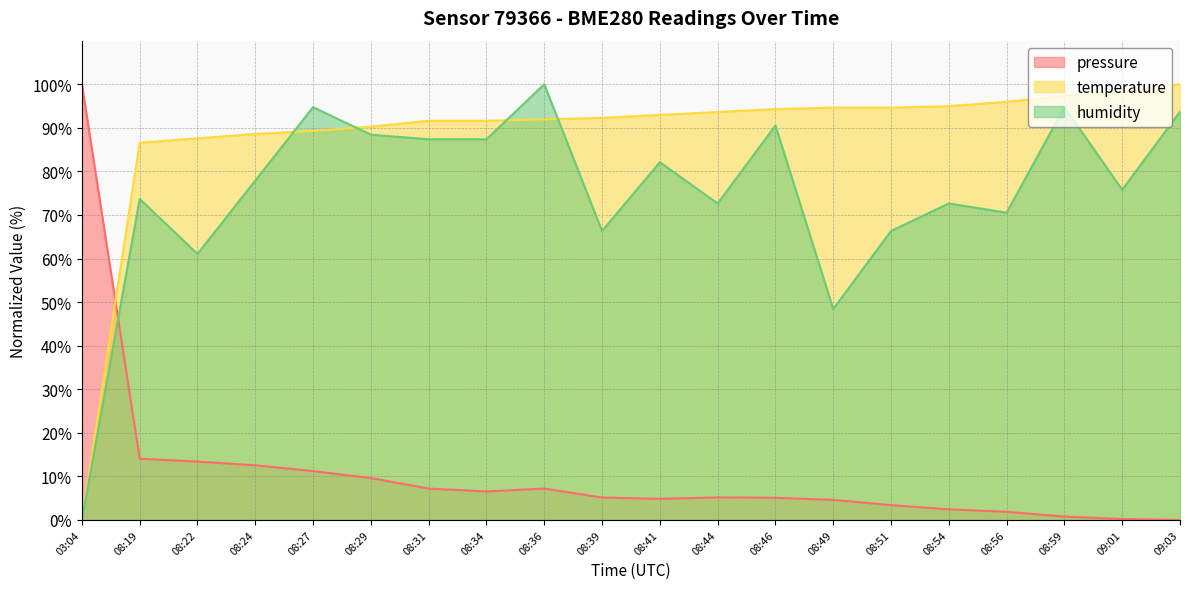

Does the chart have visible grid lines?

Yes